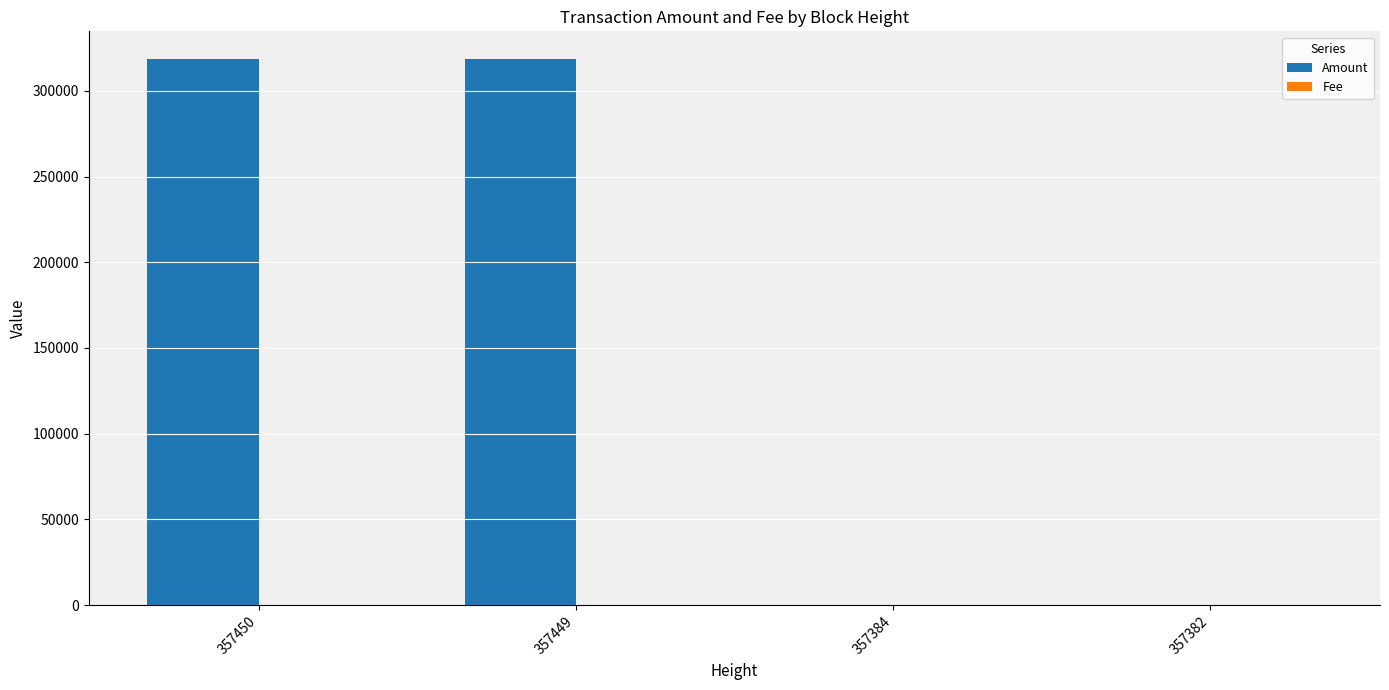

What is the maximum value shown in the chart?

318722.7